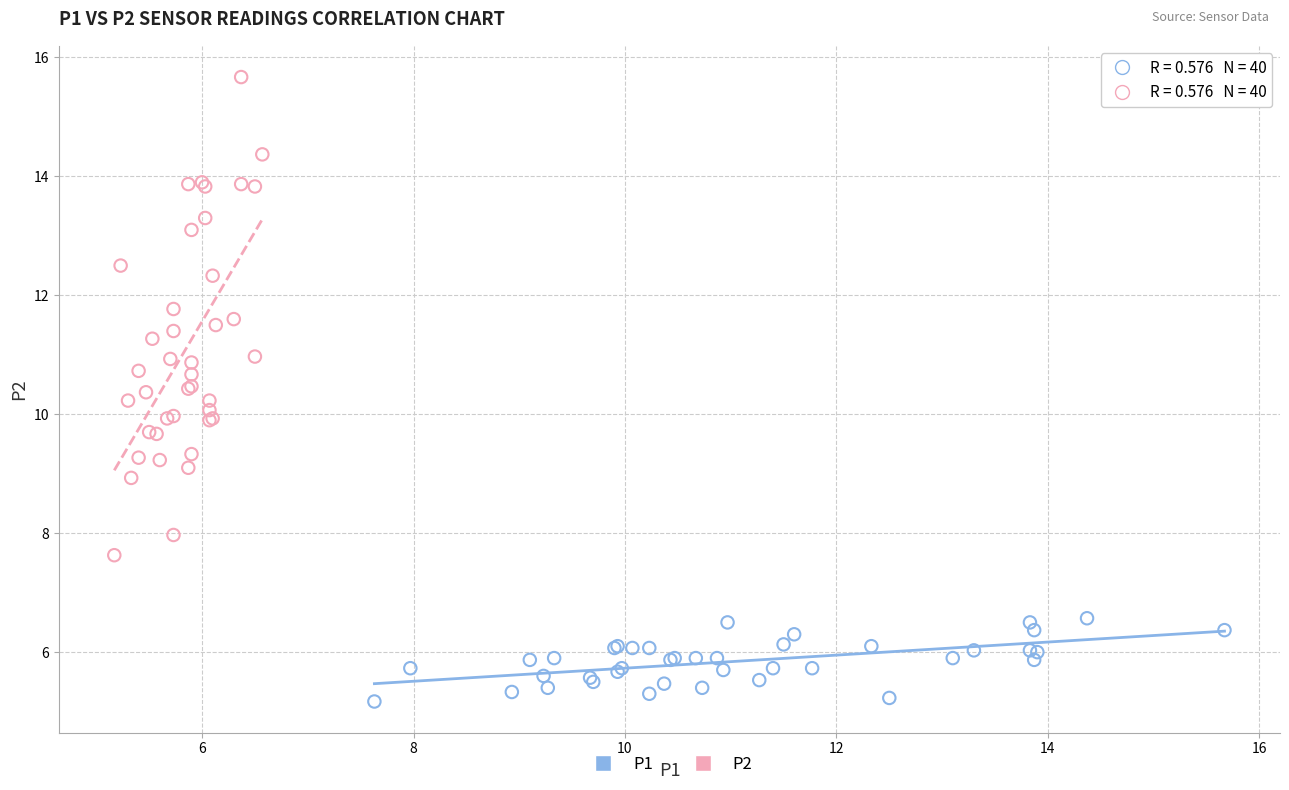

Which series contains the lowest Y value?

P1